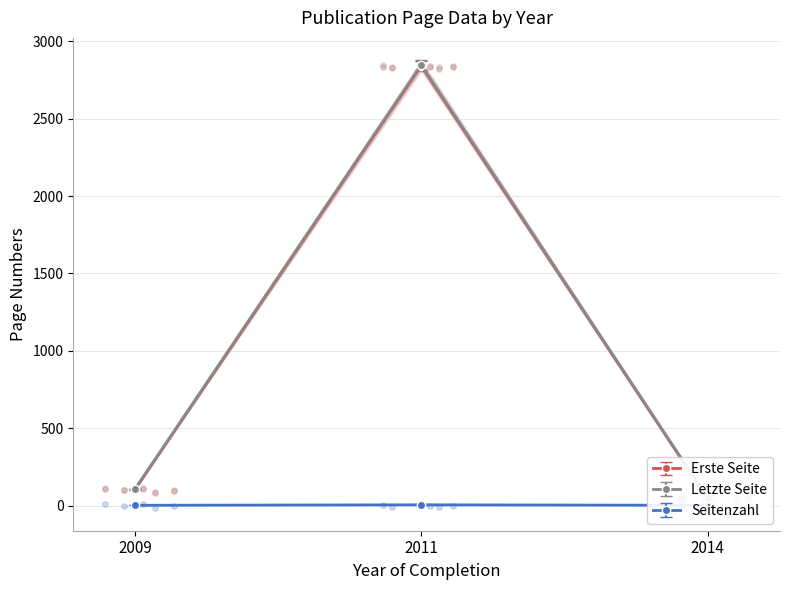

Which series has the widest spread of Y values?

Letzte Seite